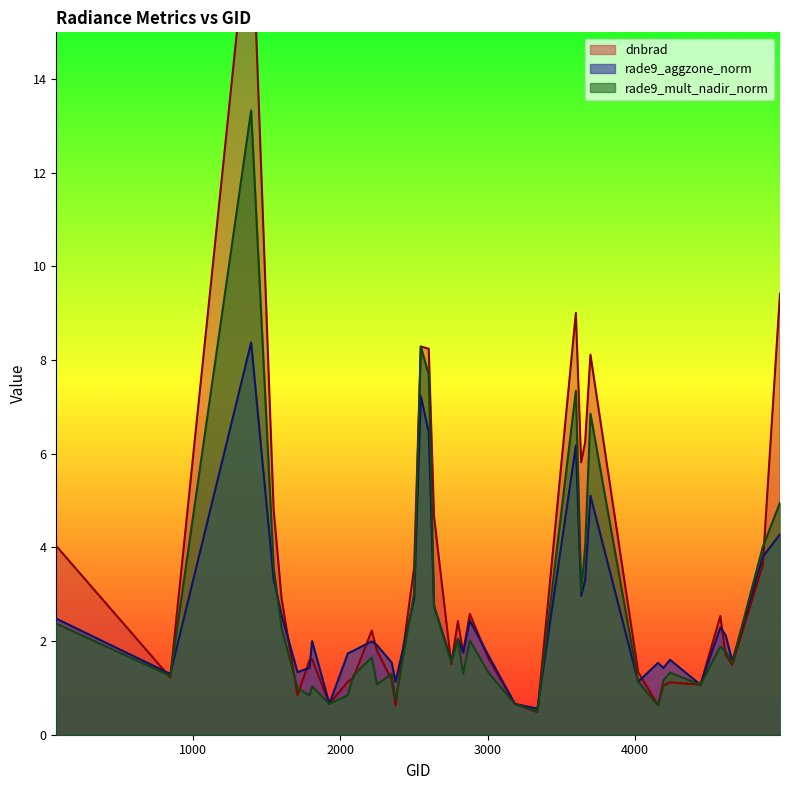

What is the difference between the maximum and minimum values in the rade9_mult_nadir_norm series?

12.8